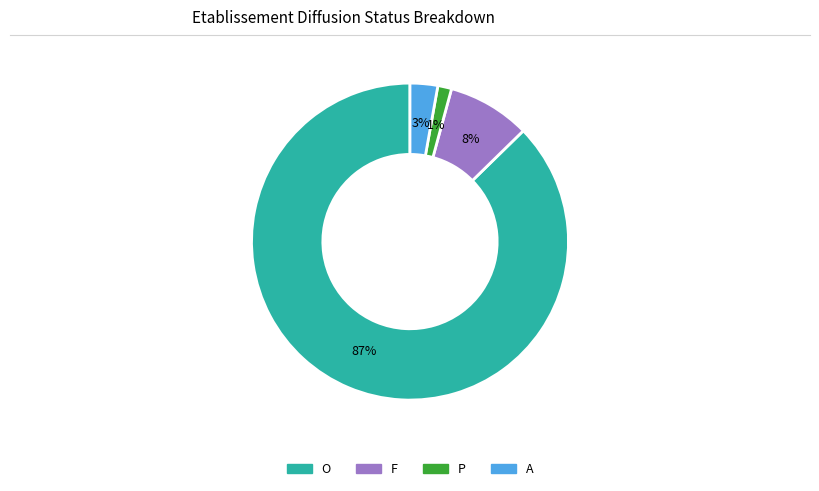

Rank the categories by value from lowest to highest.

P, A, F, O